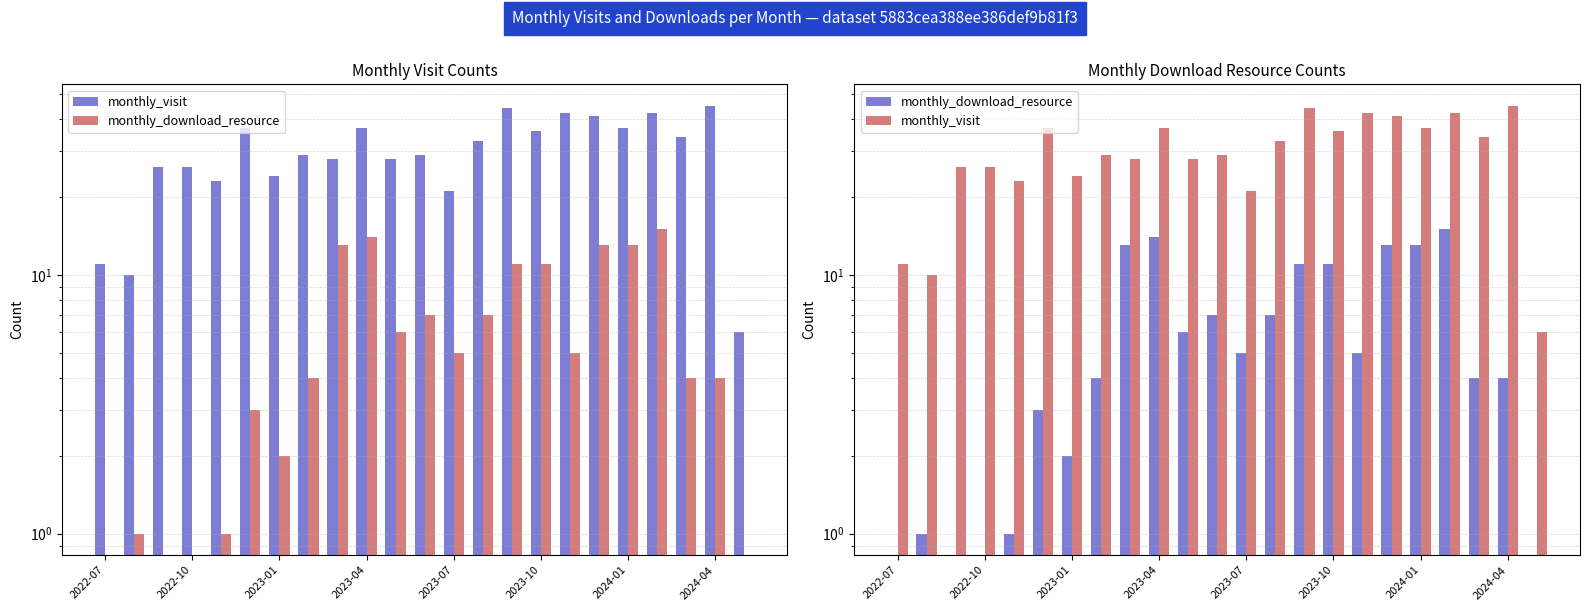

Rank the series by their maximum value, from highest to lowest.

monthly_visit, monthly_download_resource